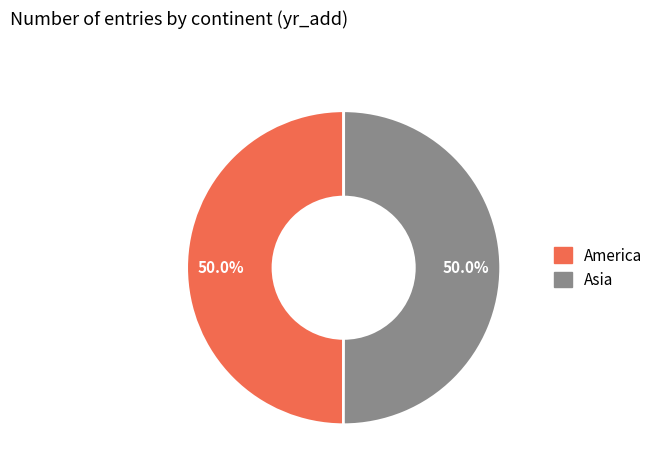

Count the number of slices in the pie.

2